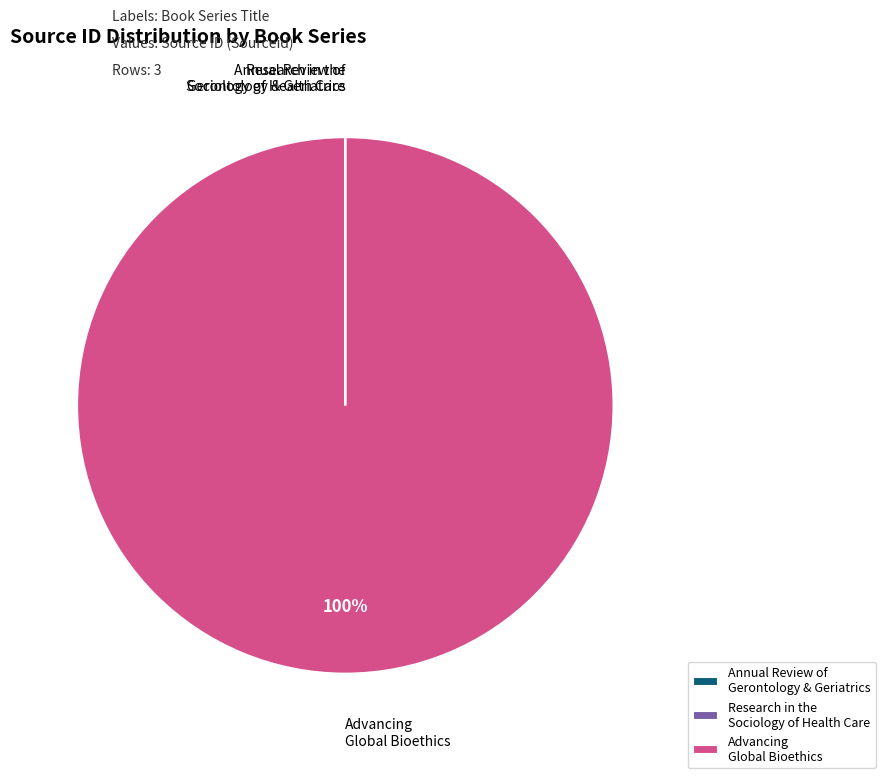

To the nearest percent, what is the average slice percentage?

33%